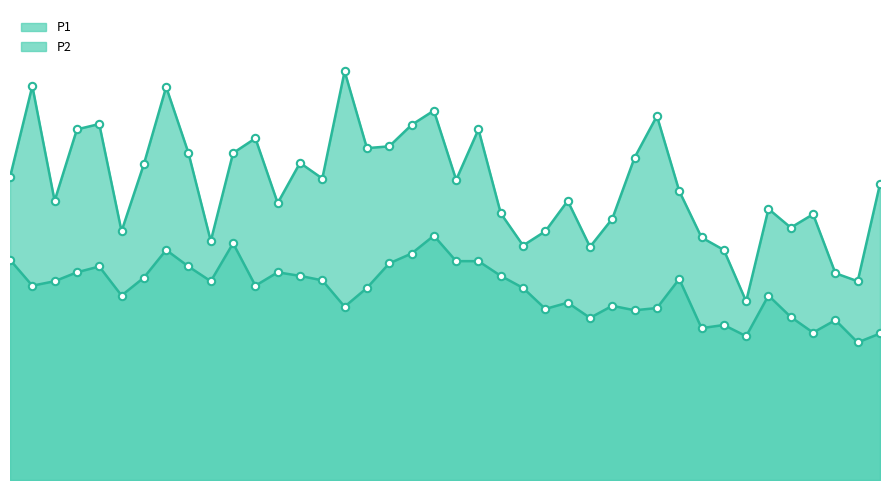

Which series reaches the maximum Y coordinate?

P1